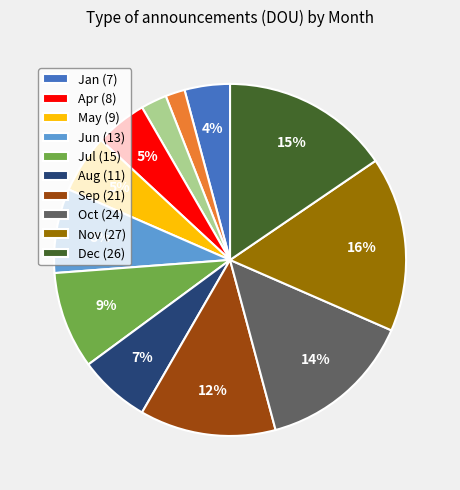

Does any single category account for the majority?

No